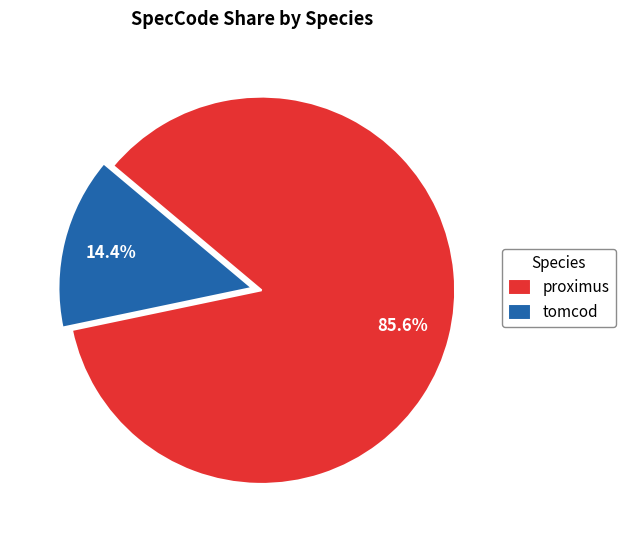

Which slice is the largest?

proximus